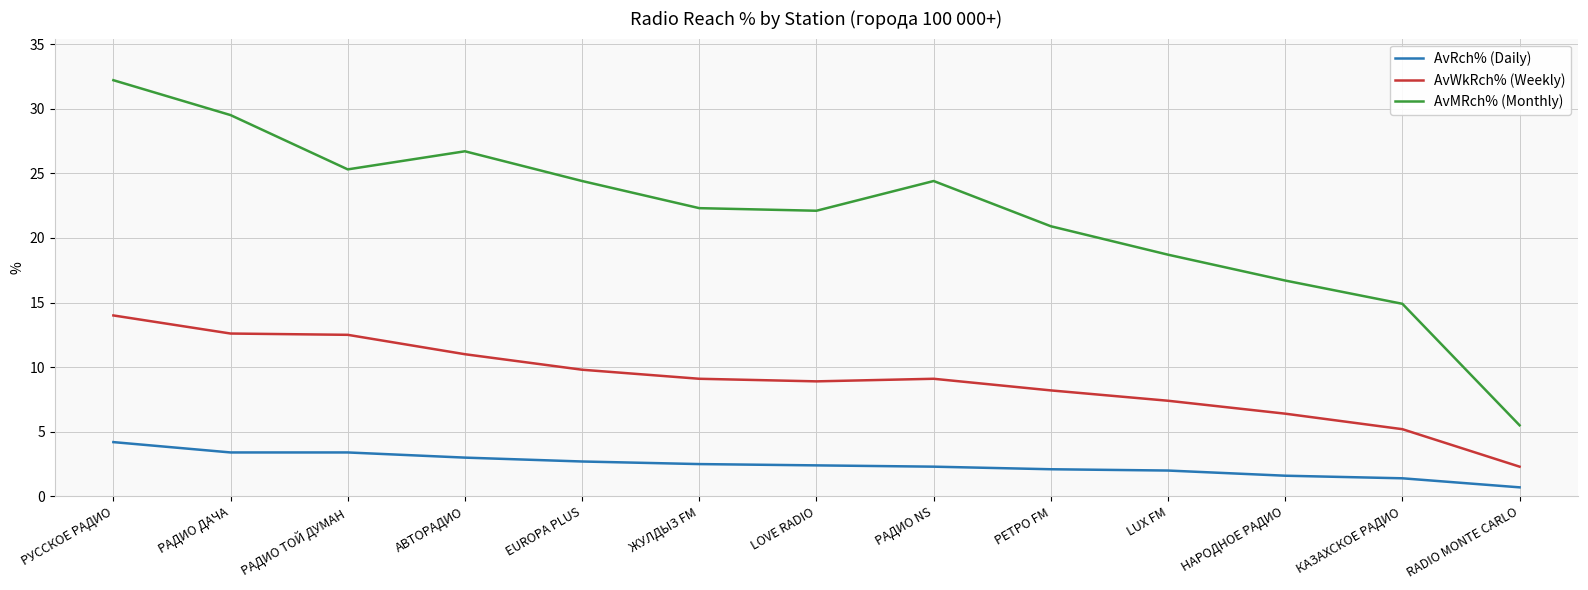

What is the average value of the AvRch% (Daily) series?

2.4